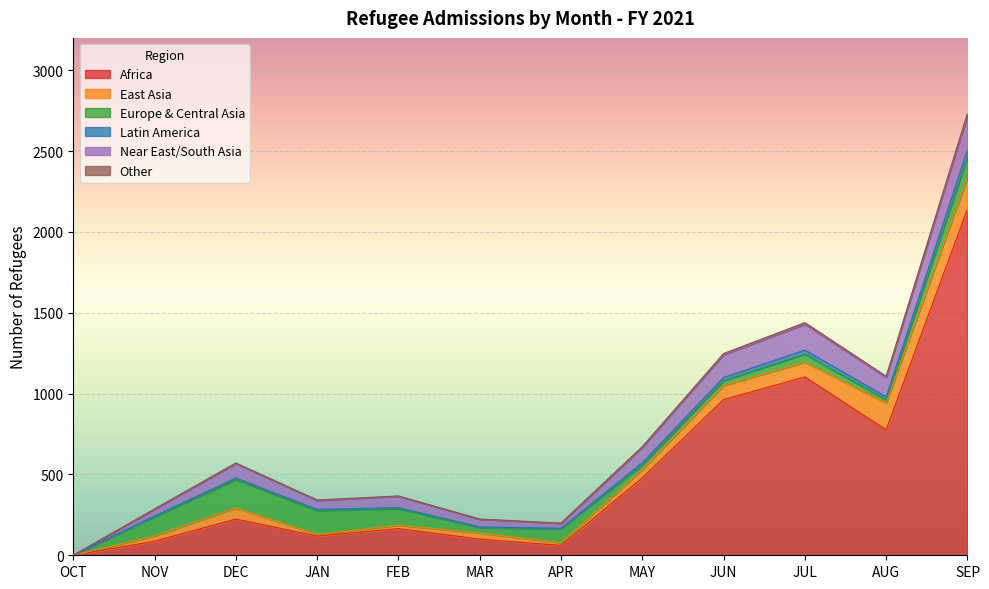

At which label does Africa first exceed 224?

MAY